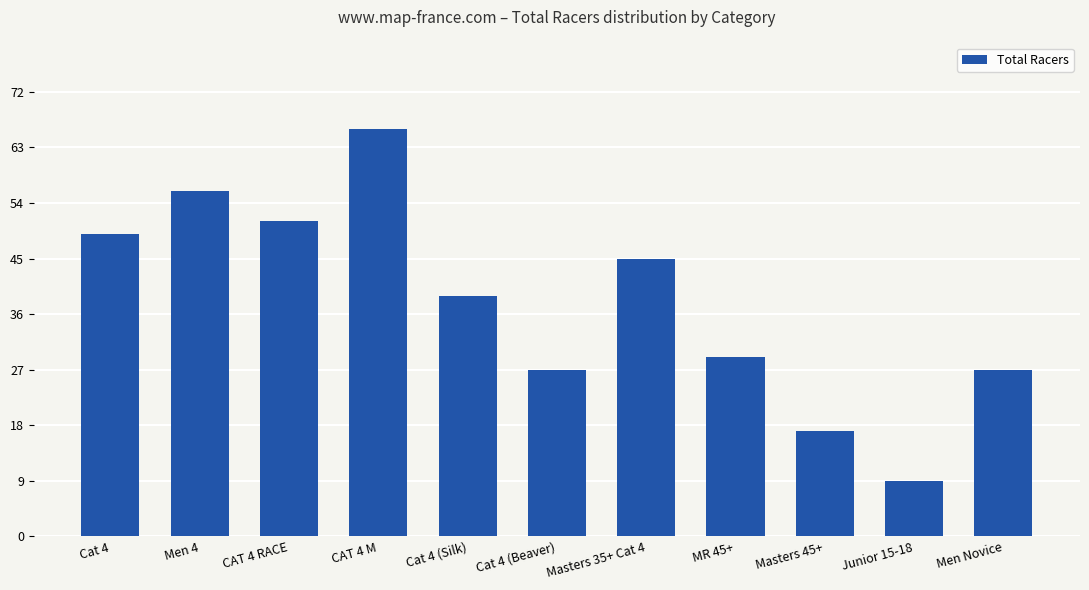

What is the label of the 10th bar from the right?

Men 4